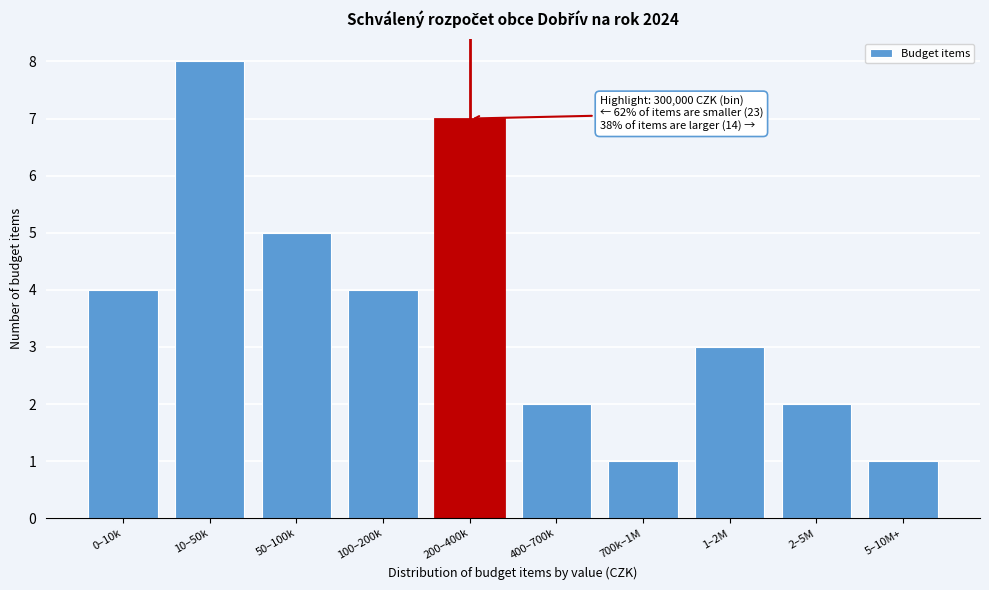

Reading left to right, transcribe all the data shown in this chart.

0–10k=4	10–50k=8	50–100k=5	100–200k=4	200–400k=7	400–700k=2	700k–1M=1	1–2M=3	2–5M=2	5–10M+=1